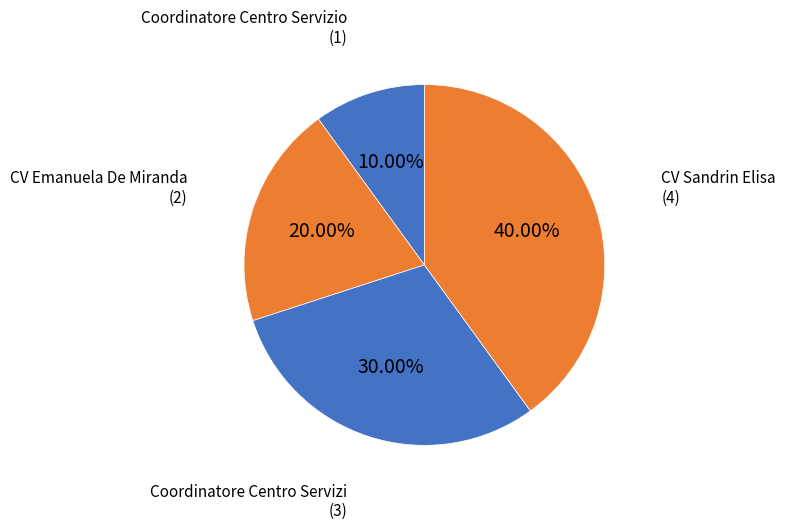

Rank the categories by value from highest to lowest.

CV Sandrin Elisa, Coordinatore Centro Servizi, CV Emanuela De Miranda, Coordinatore Centro Servizio